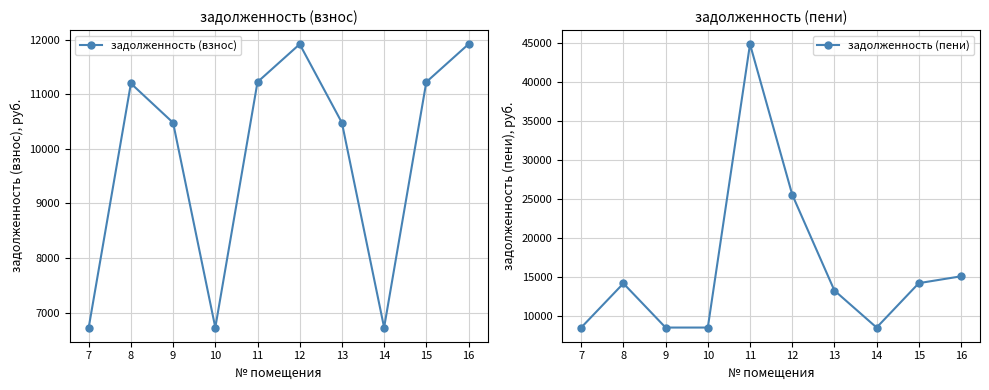

How many intersections are there between задолженность (пени) and задолженность (взнос)?

2